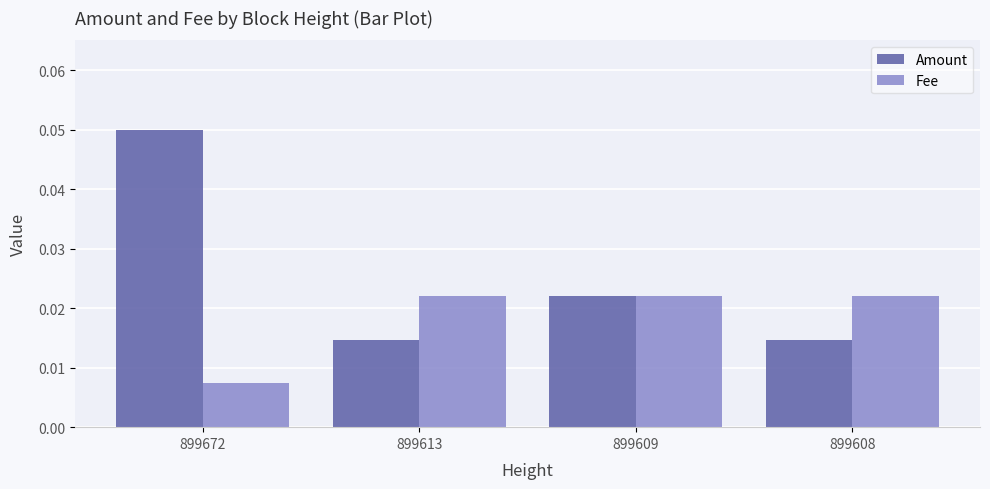

What are all the series names shown in the legend?

Amount, Fee